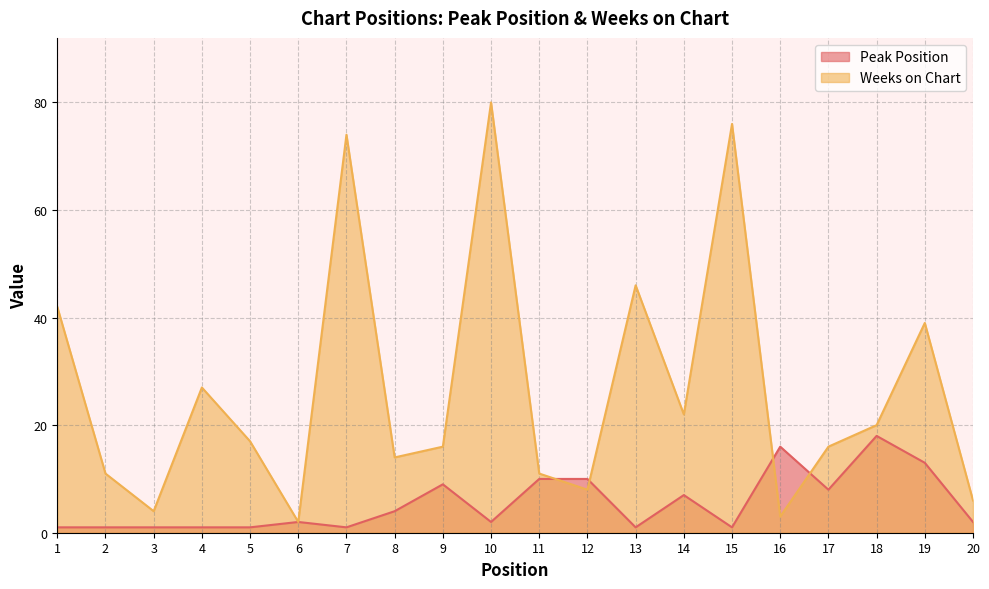

What is the minimum value shown in the chart?

1